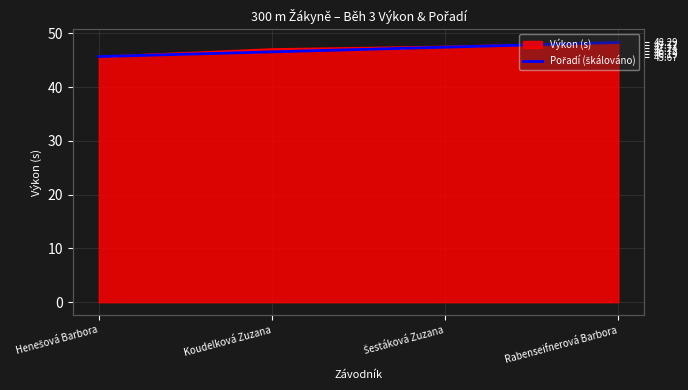

Rank the categories by value from highest to lowest.

Rabenseifnerová Barbora, Šestáková Zuzana, Koudelková Zuzana, Henešová Barbora